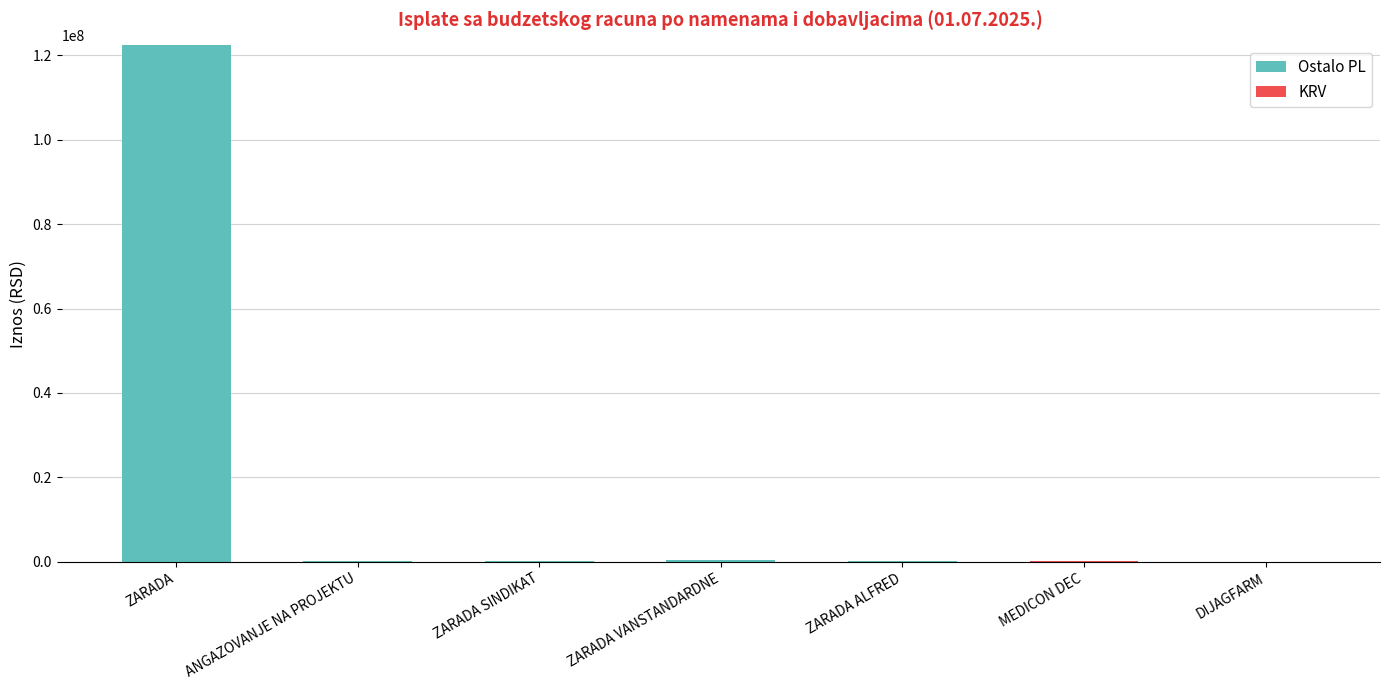

The value of Ostalo PL at MEDICON DEC is 39902925.3. True or false?

False